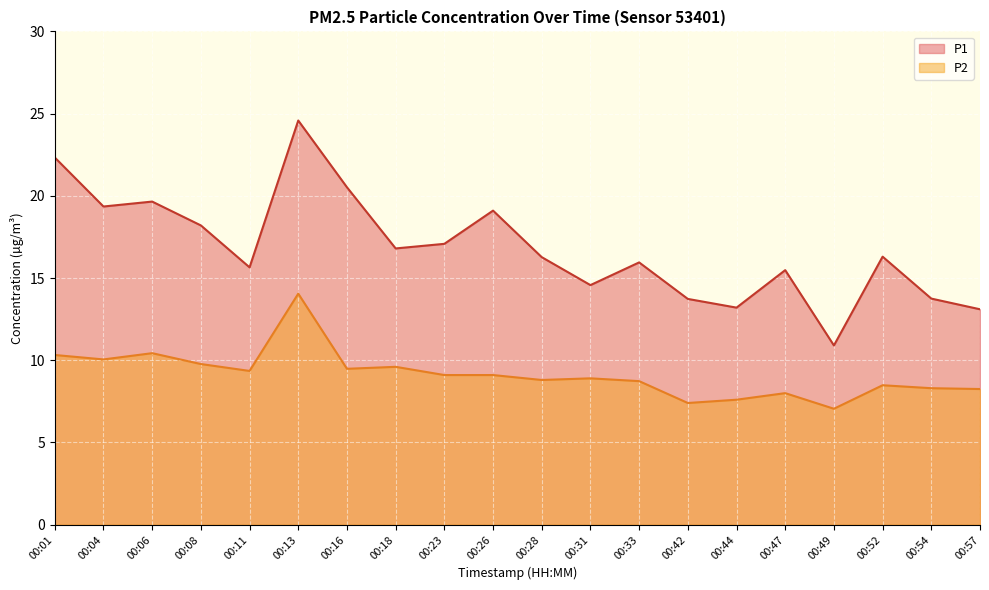

How many values in the P1 series are below 16?

9